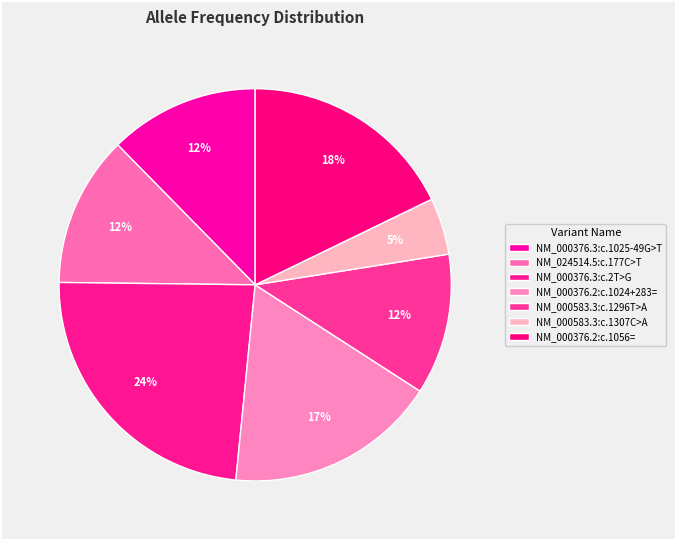

How many slices are in this pie chart?

7